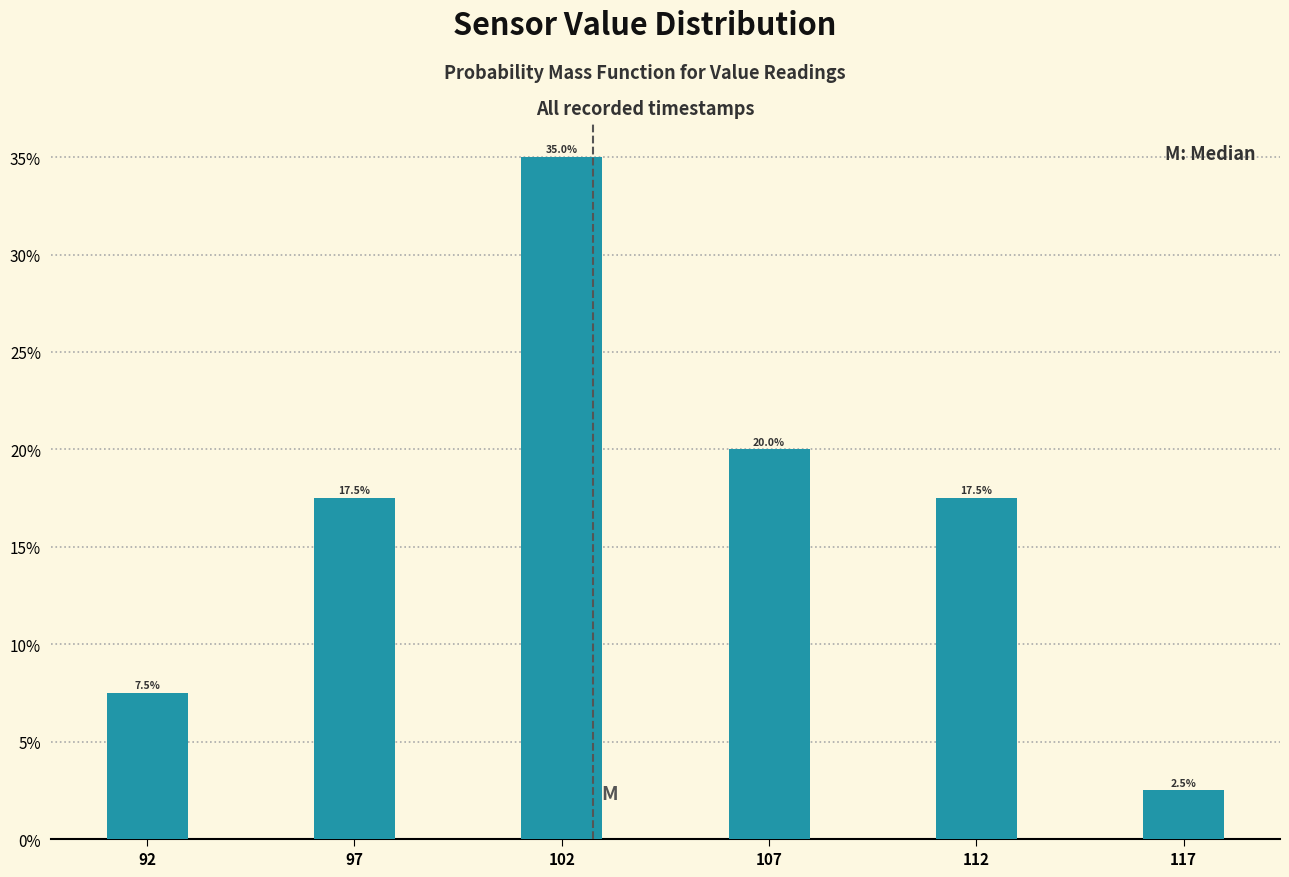

Reading left to right, transcribe all the data shown in this chart.

7.5	17.5	35.0	20.0	17.5	2.5